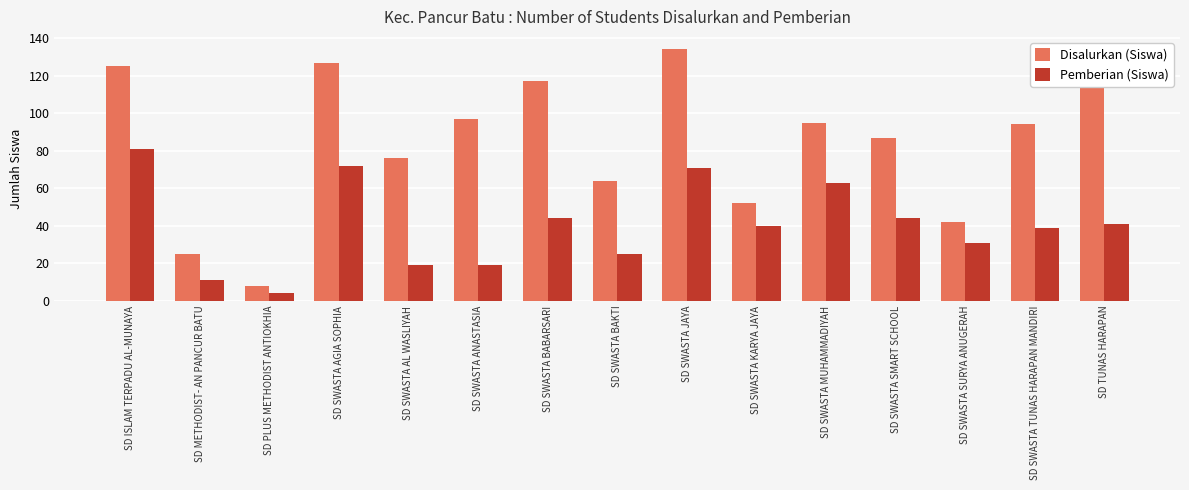

Is the value of Pemberian (Siswa) at SD SWASTA SMART SCHOOL greater than the value of Disalurkan (Siswa) at SD SWASTA ANASTASIA?

No